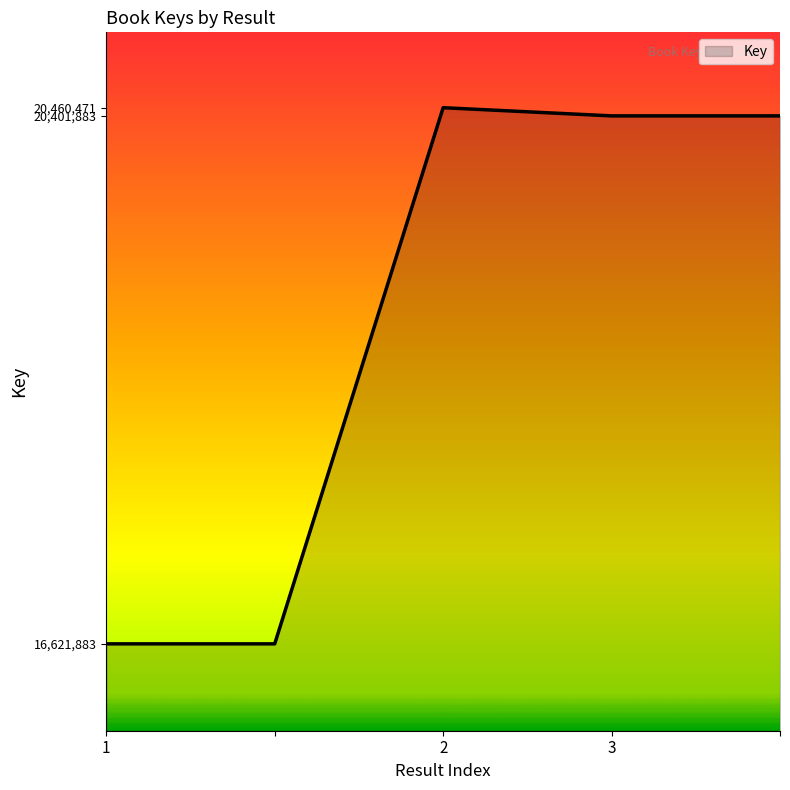

What is the sum of all values?

94508003